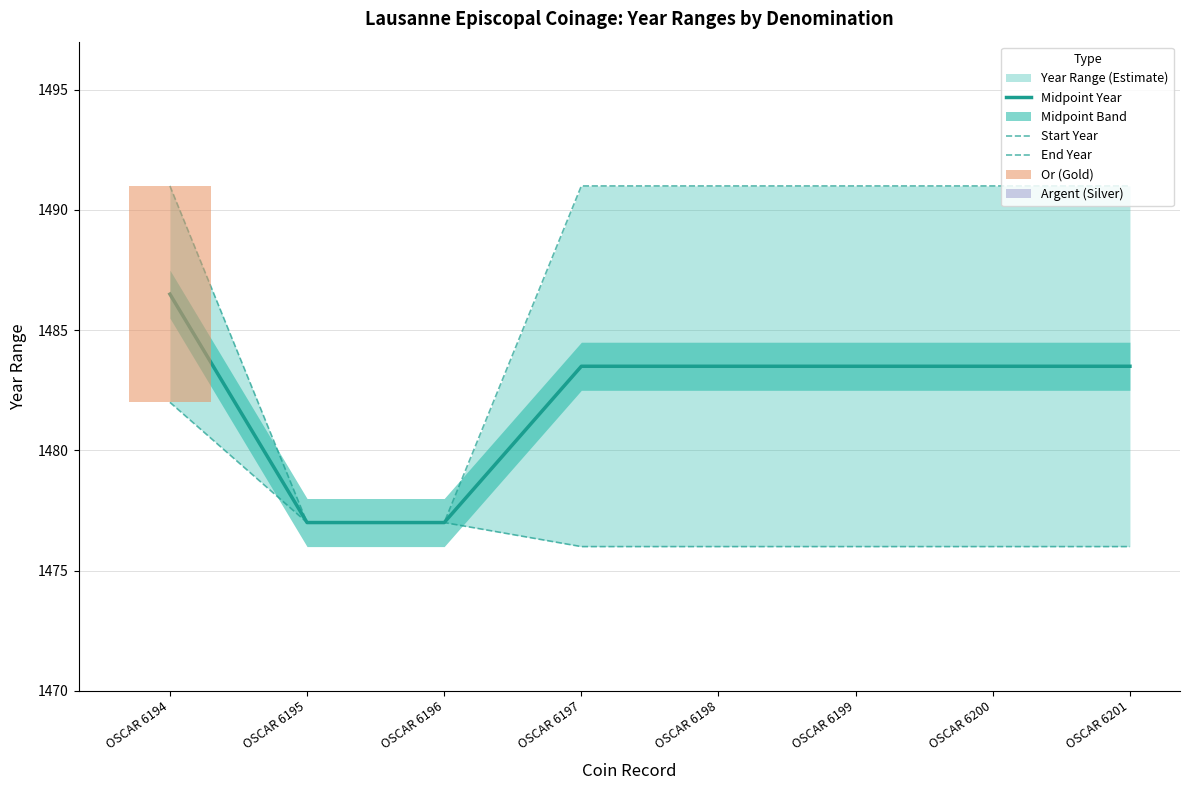

At OSCAR 6194, list the series in order from largest to smallest.

End Year, Midpoint Year, Start Year